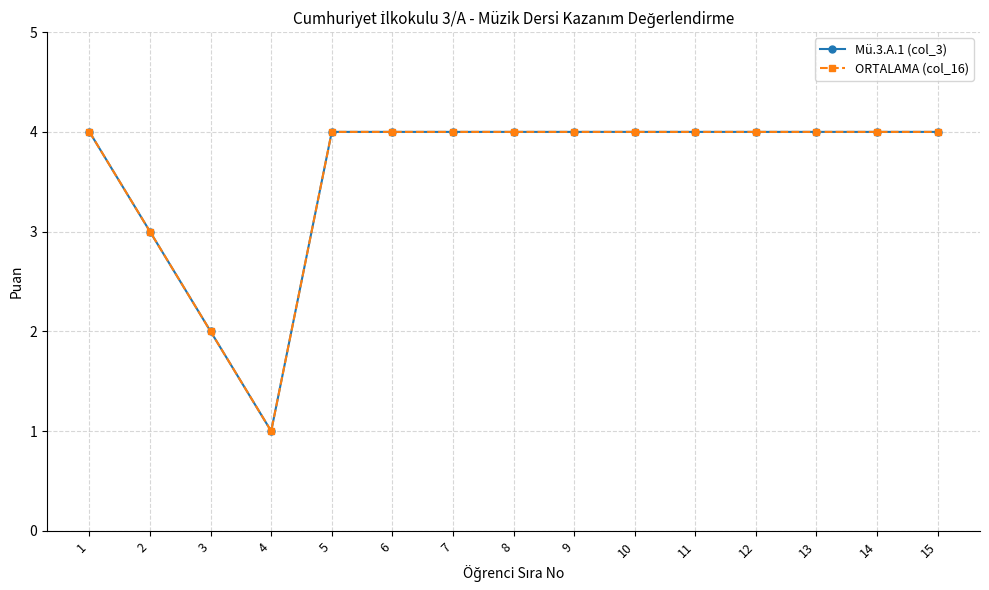

Does the chart have visible grid lines?

Yes